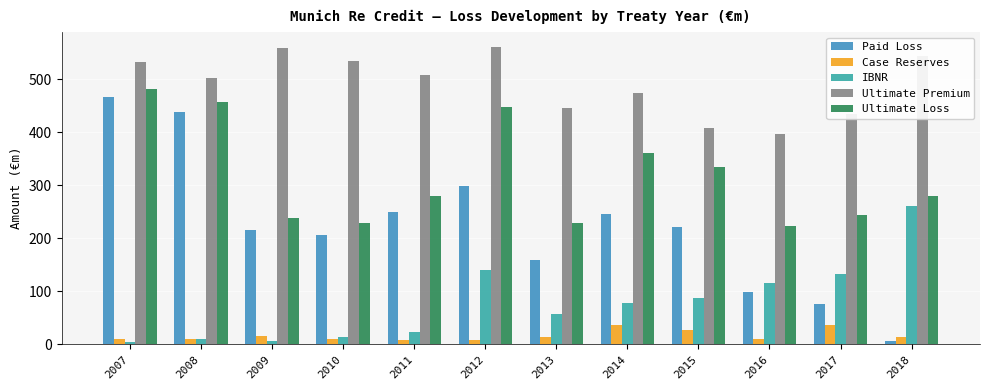

At which label is Ultimate Loss closest to 351?

2014